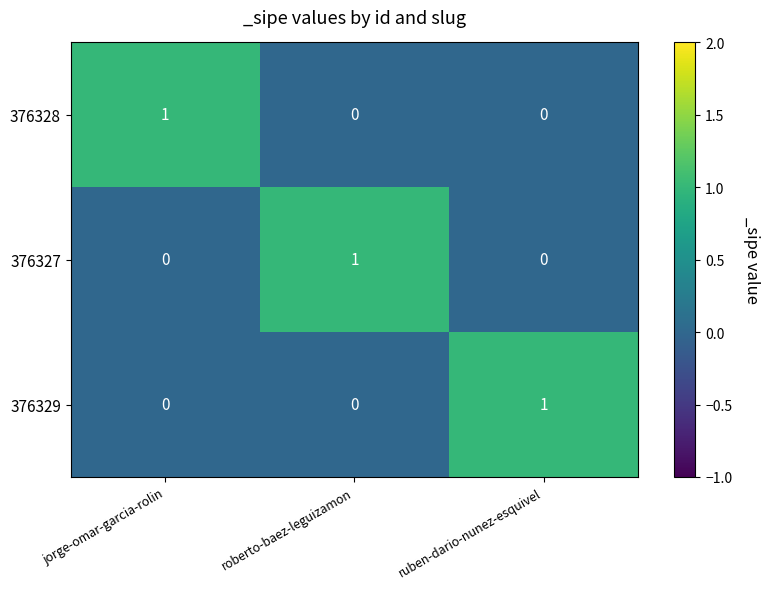

How many series are shown in this chart?

3